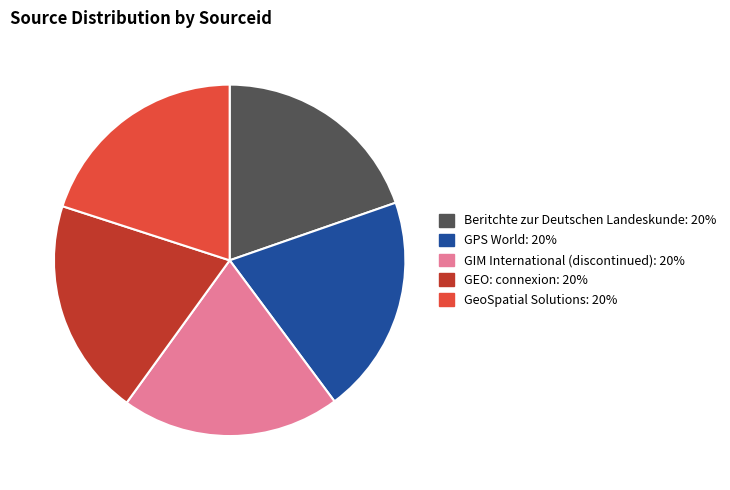

Is there a majority slice in this chart?

No